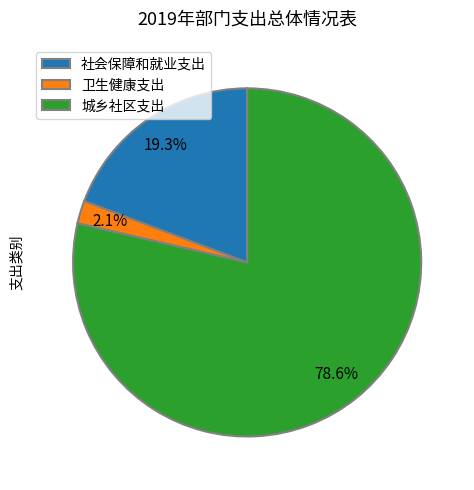

Between 社会保障和就业支出 and 卫生健康支出, which is larger?

社会保障和就业支出